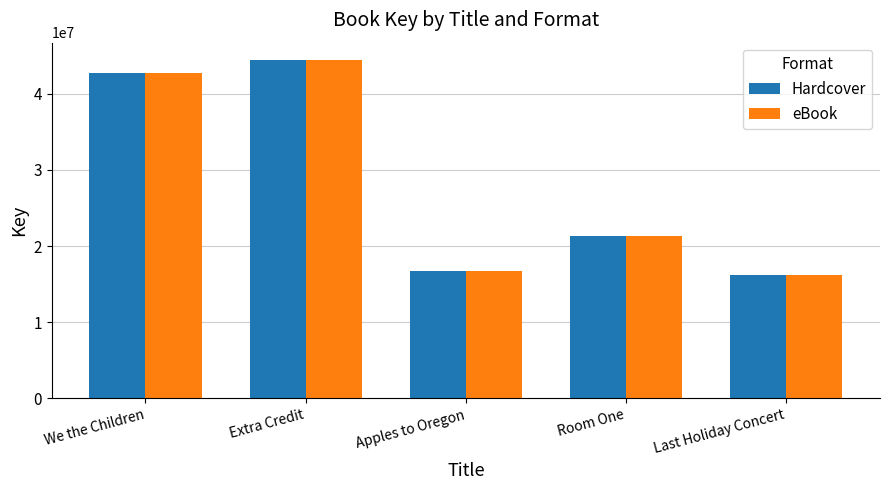

The Hardcover series shows 16713496 at Apples to Oregon. True or false?

True